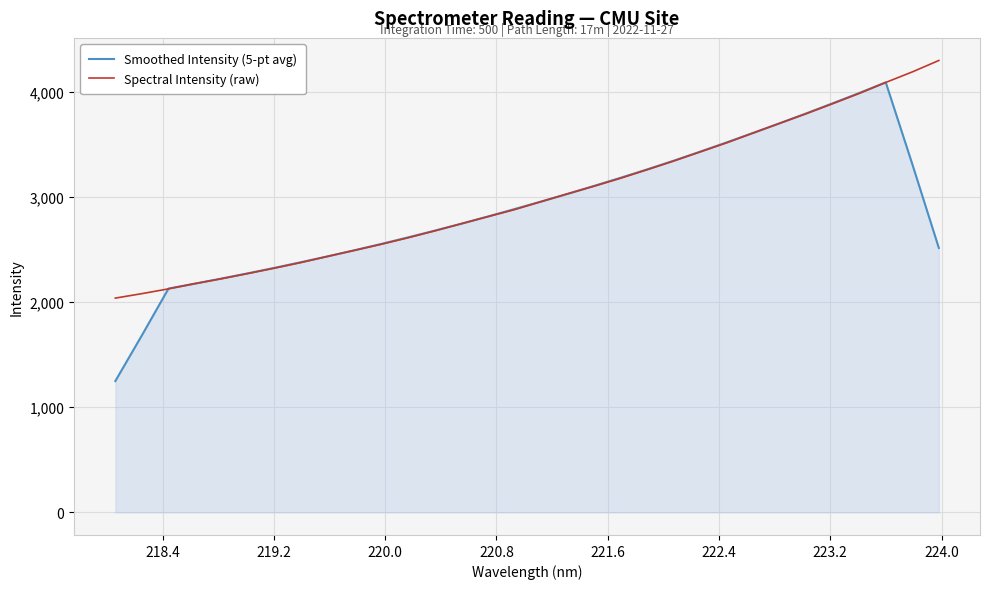

What is the greatest value displayed?

4294.9